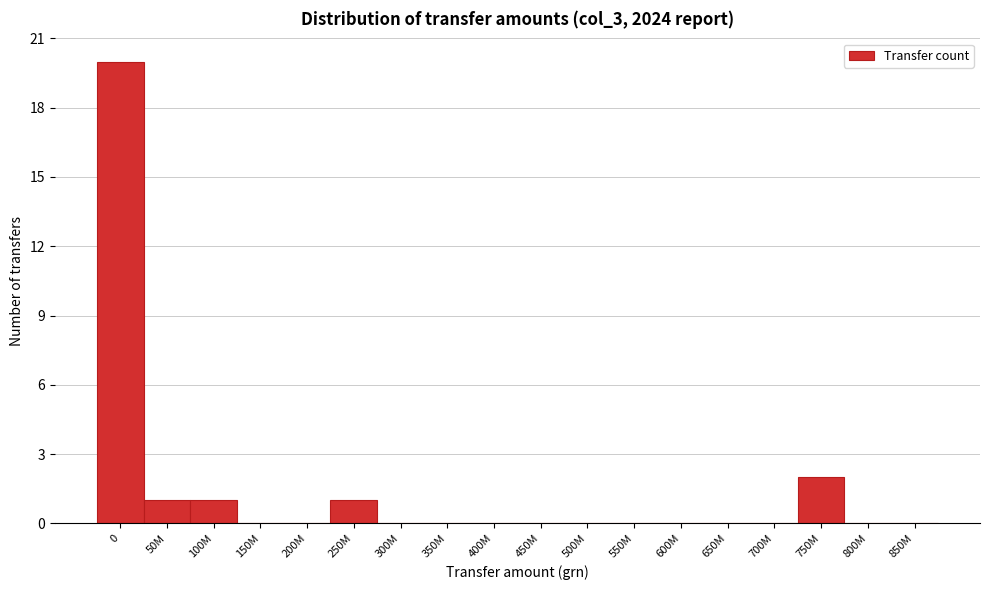

Reading left to right, transcribe all the data shown in this chart.

0=20	50M=1	100M=1	150M=0	200M=0	250M=1	300M=0	350M=0	400M=0	450M=0	500M=0	550M=0	600M=0	650M=0	700M=0	750M=2	800M=0	850M=0